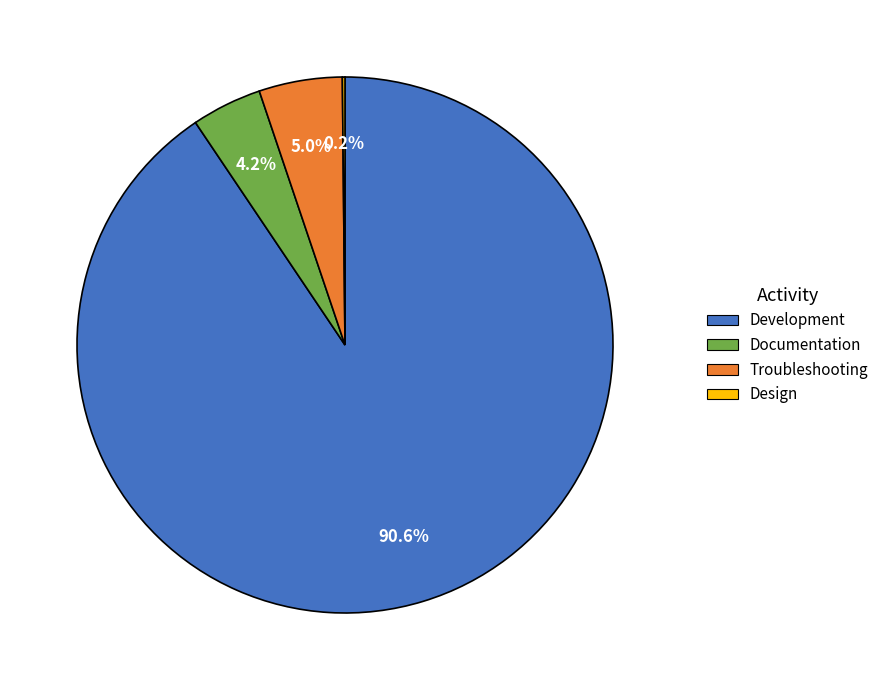

To the nearest percent, what is the average slice percentage?

25%